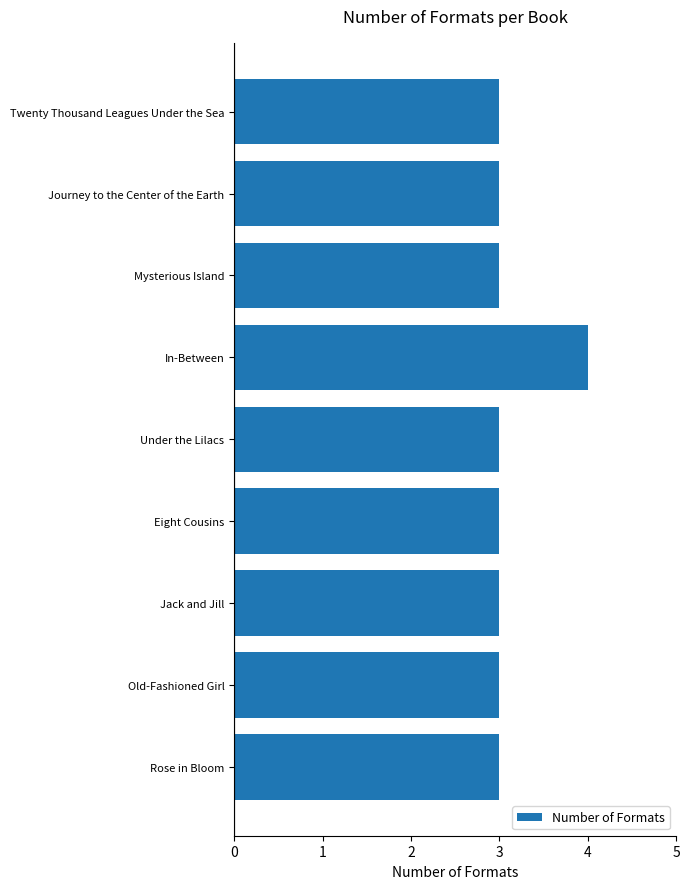

Count the number of data series in this chart.

1